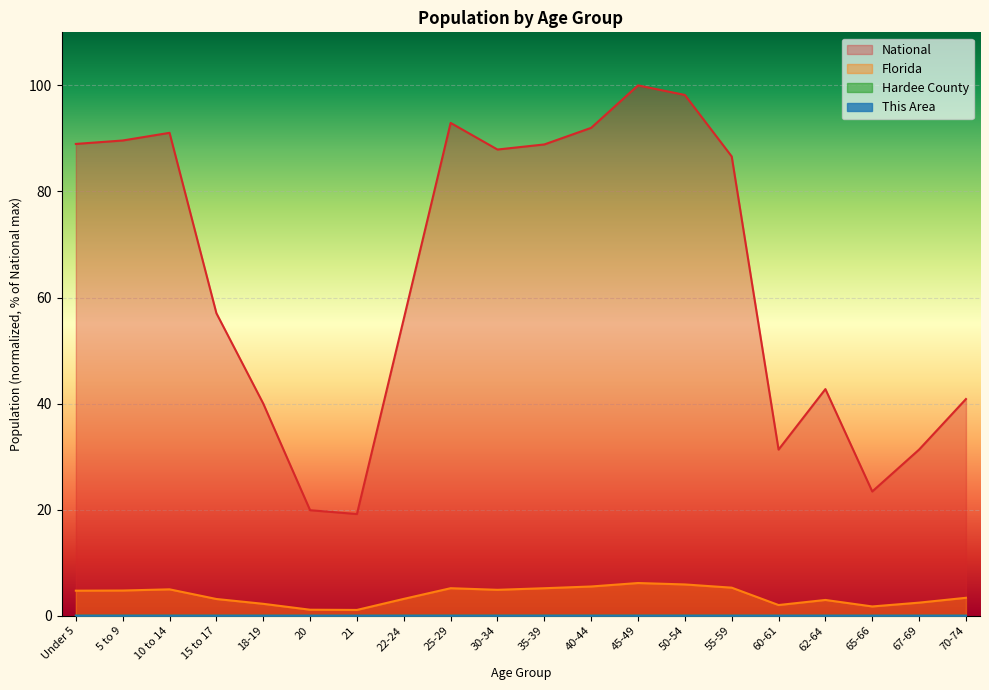

At how many categories does at least one series exceed 81?

10